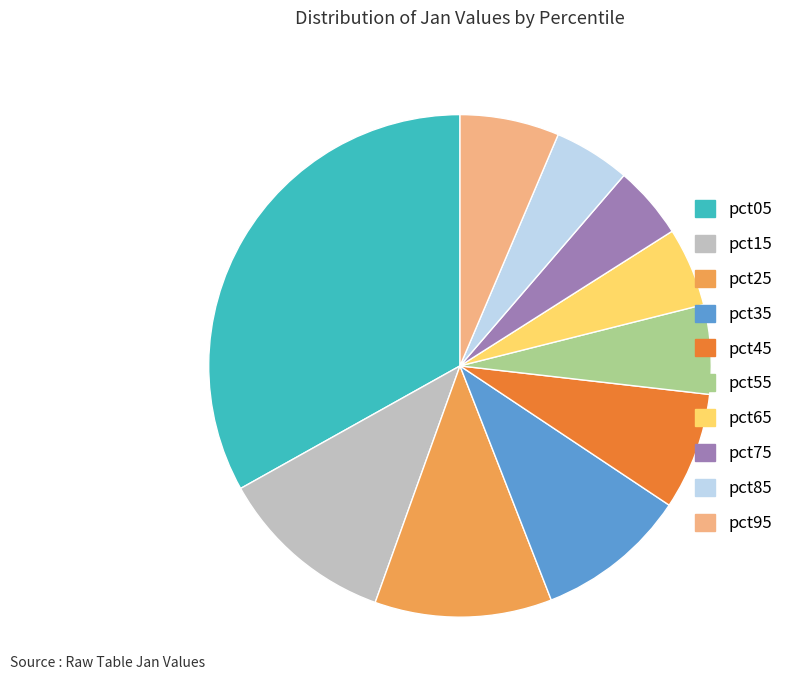

Which category has the biggest portion of the pie?

pct05